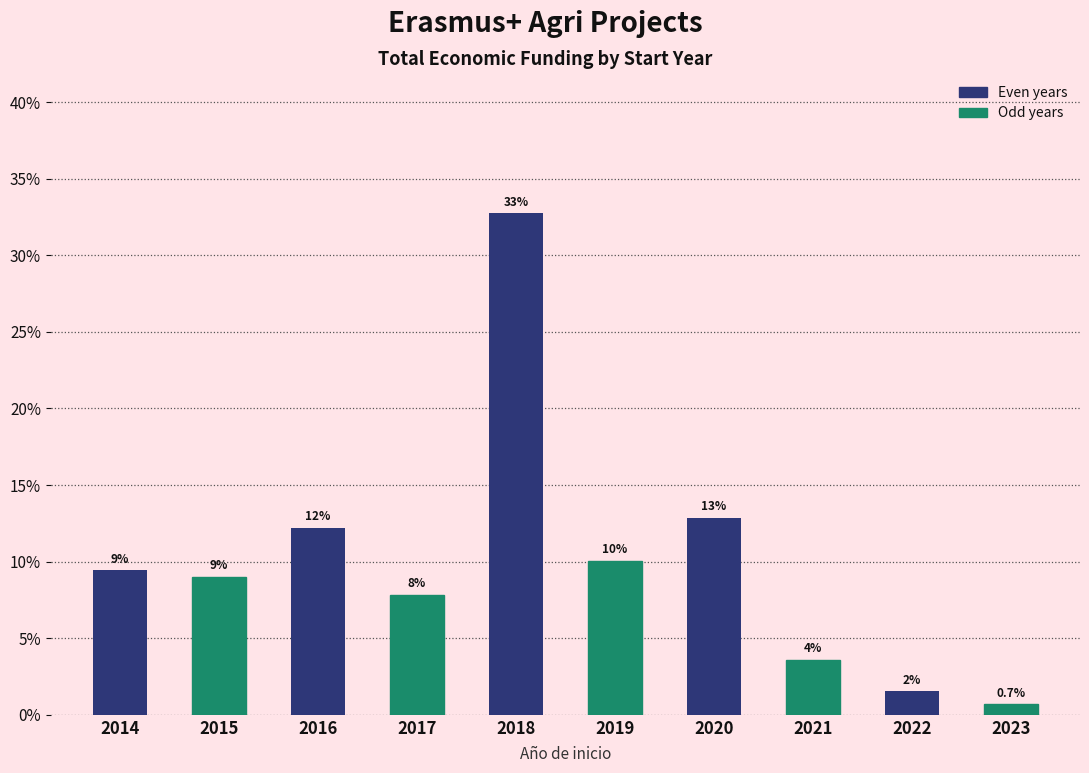

Where is the data nearest to the value 16?

2020